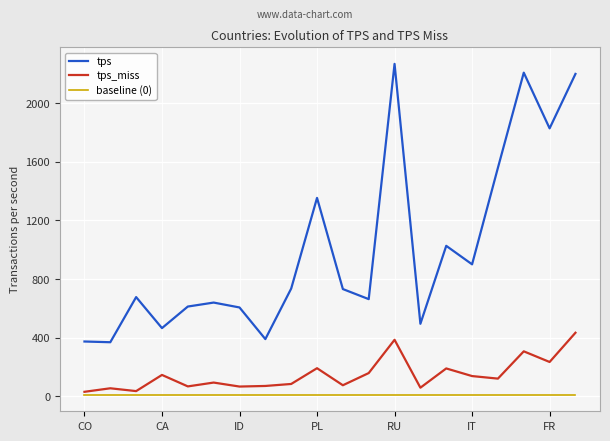

How many distinct data groups are displayed?

3